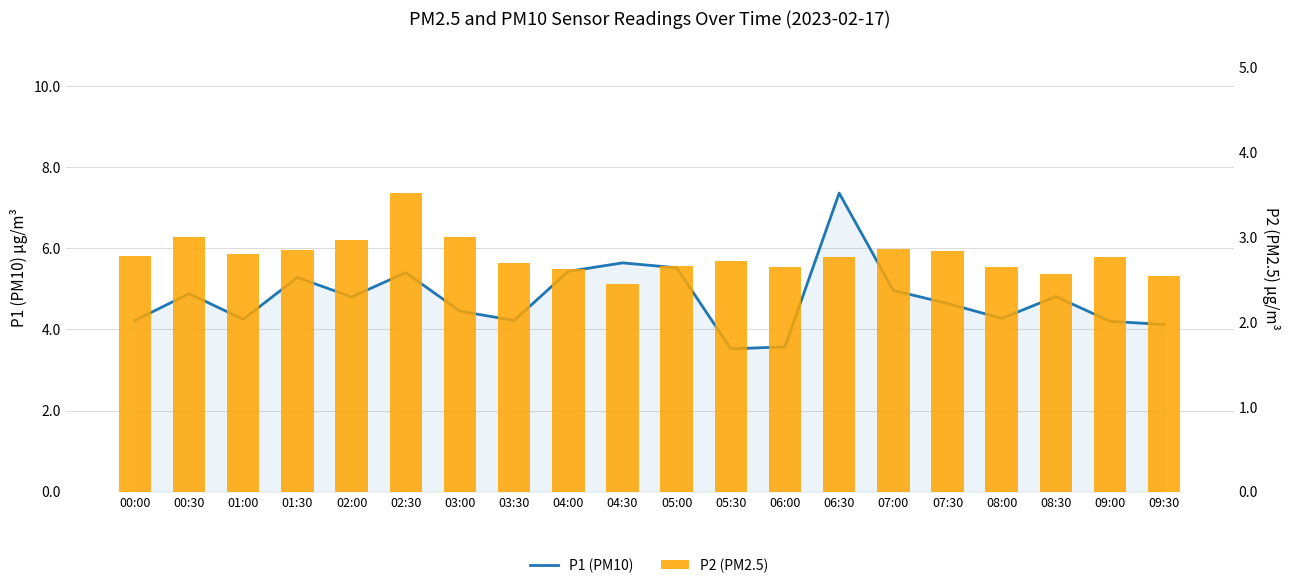

What is the label of the 11th bar from the left?

05:00